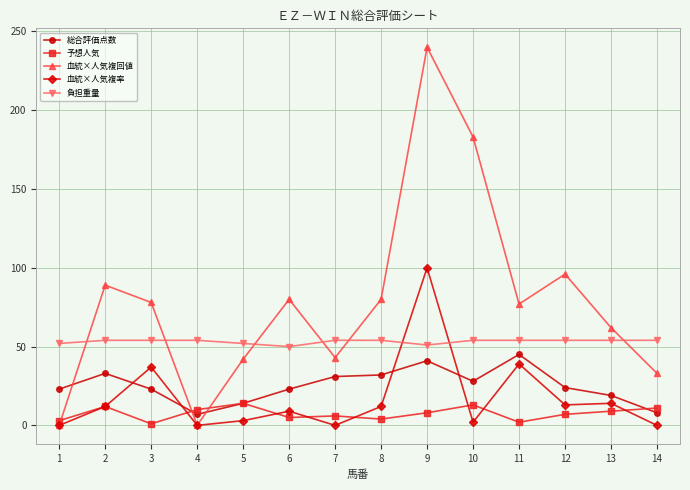

What is the difference between the highest and lowest values at 5?

49